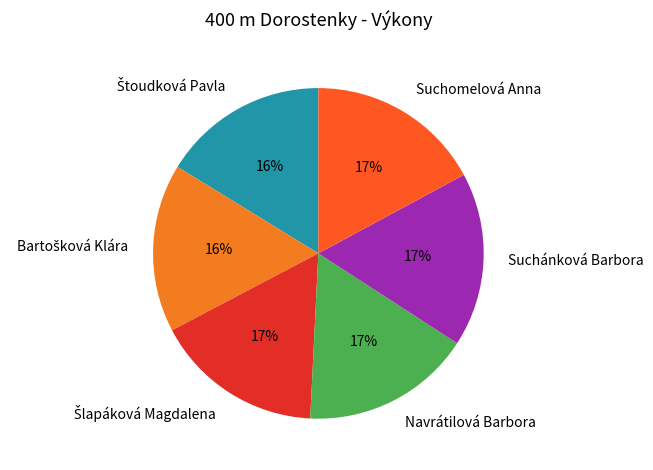

What percentage is the Navrátilová Barbora slice, to the nearest percent?

17%